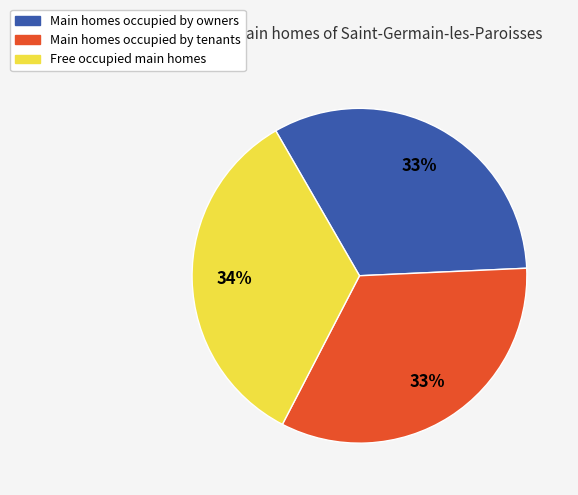

How many slices are in this pie chart?

3